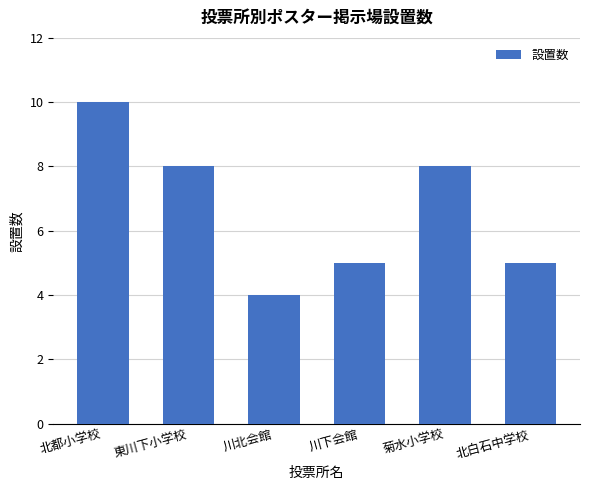

What position from the right is 東川下小学校?

5